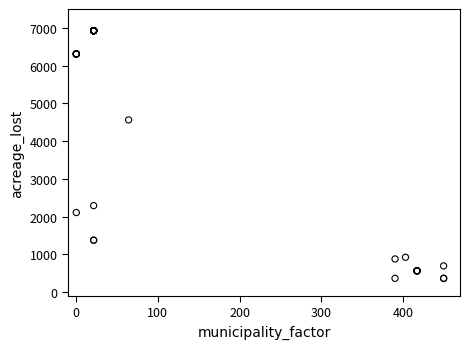

What Y value in the scatter plot is closest to 3642?

4561.9